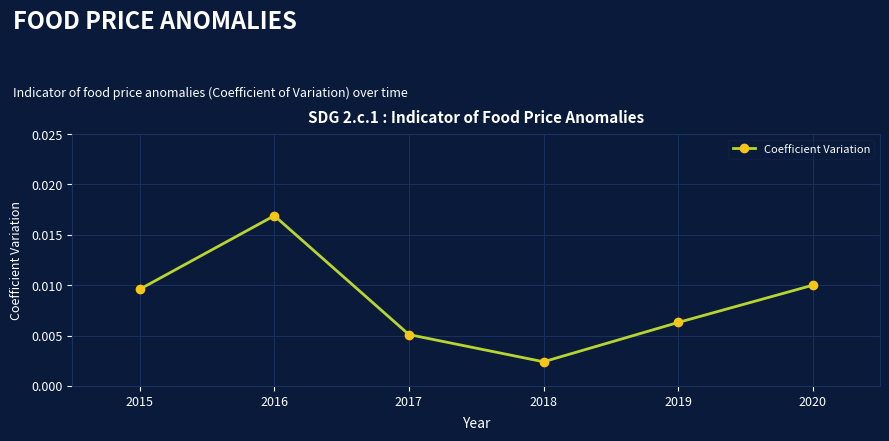

Between 2019 and 2018, which is larger?

2019